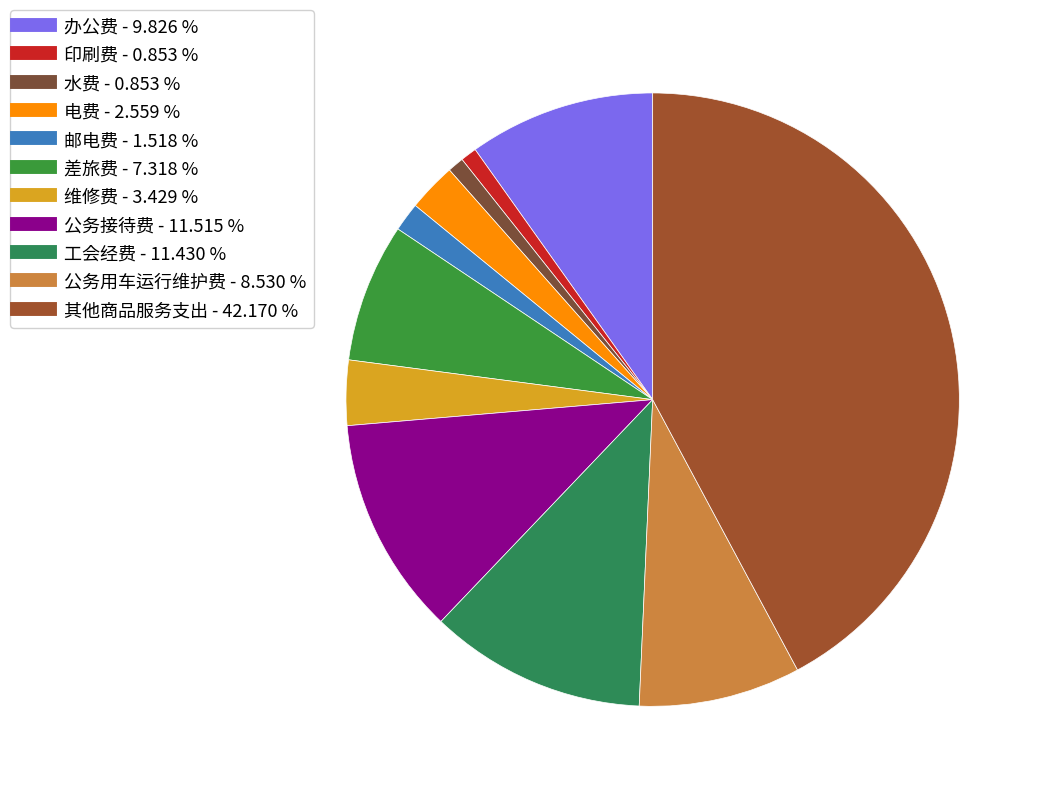

What is the smallest slice in the pie chart?

印刷费